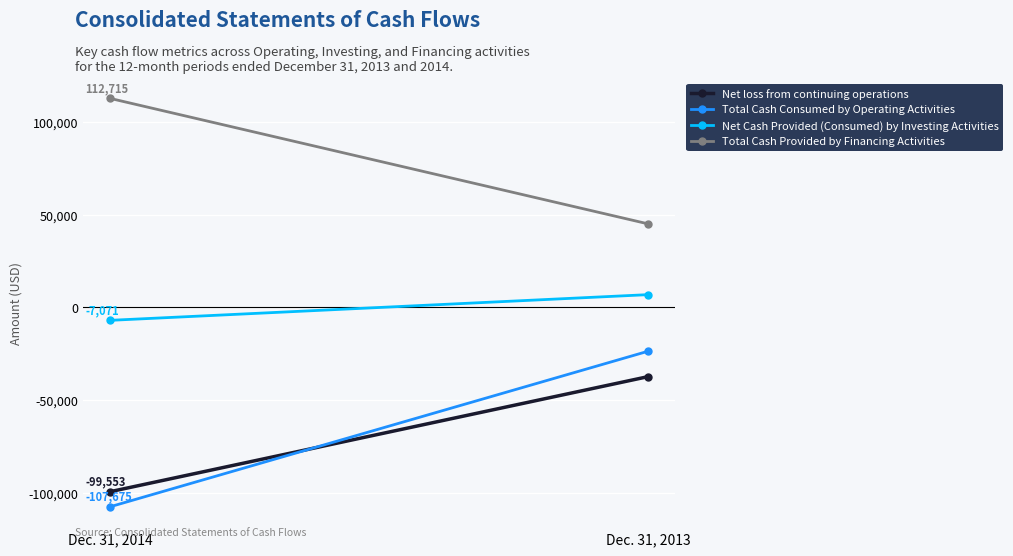

At which label does Total Cash Provided by Financing Activities reach its minimum?

Dec. 31, 2013